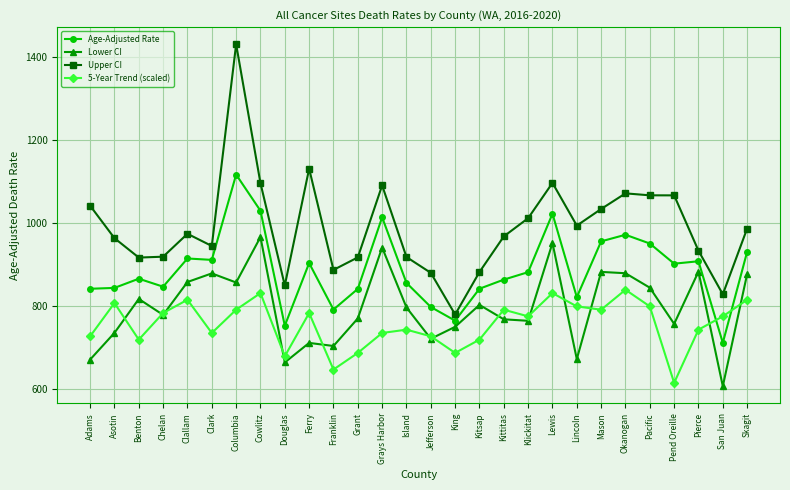

What is the total value across all series at Clark?

3472.7